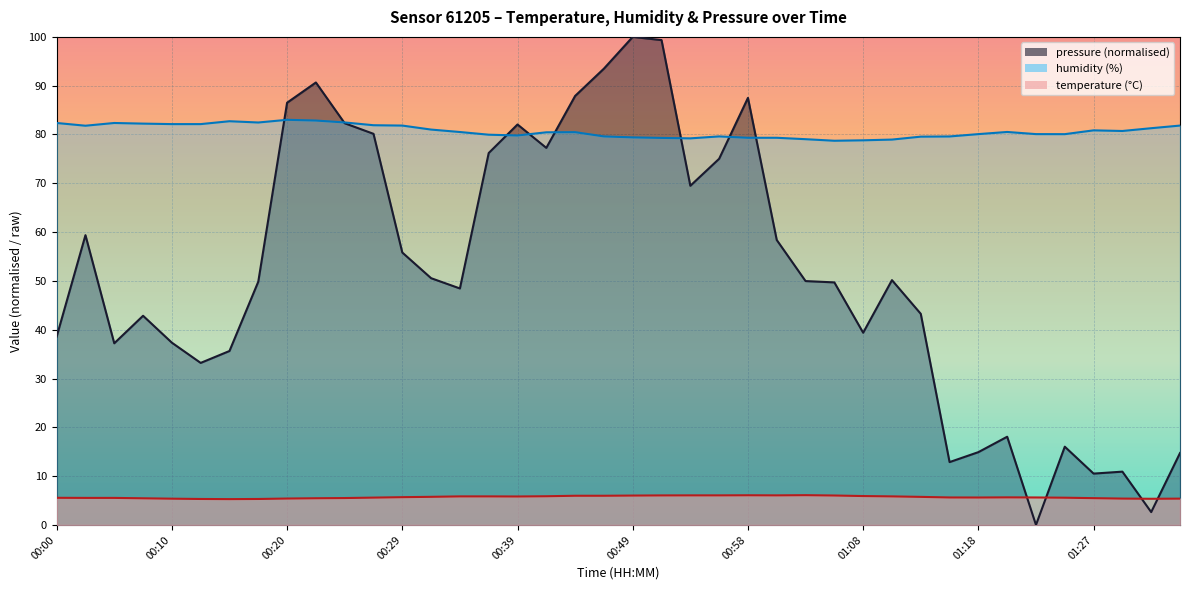

What is the value of the temperature point at the 23rd from the left?

6.1